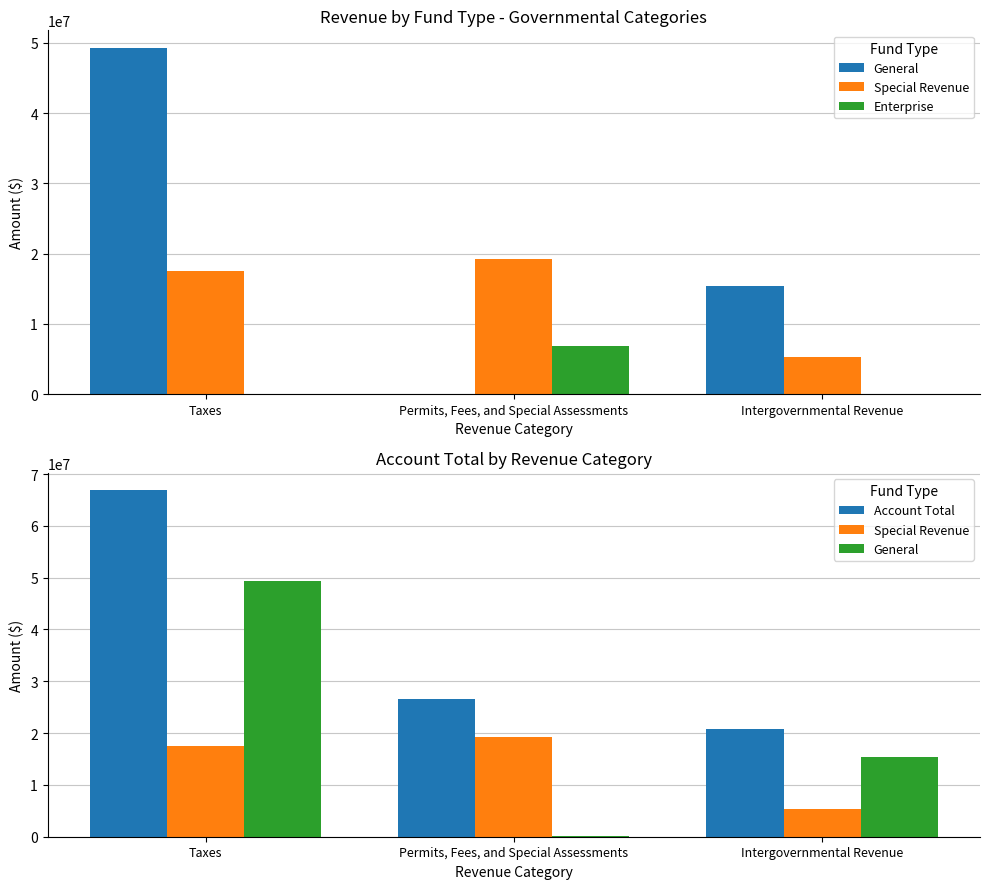

List the series in order of their overall mean, highest first.

Account Total, General, Special Revenue, Enterprise